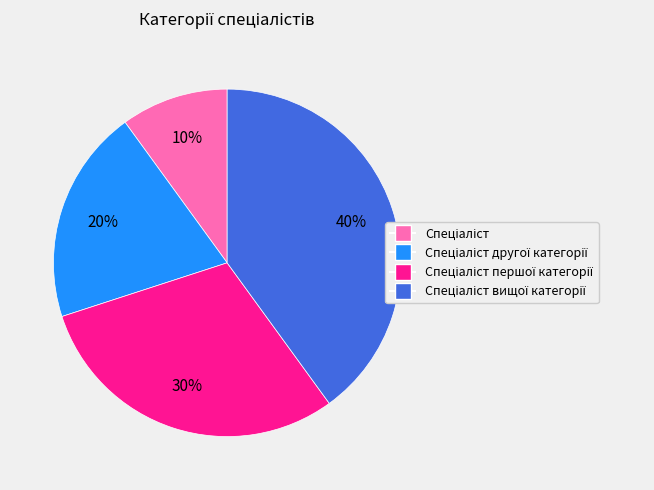

Is there any slice that represents more than half of the pie?

No